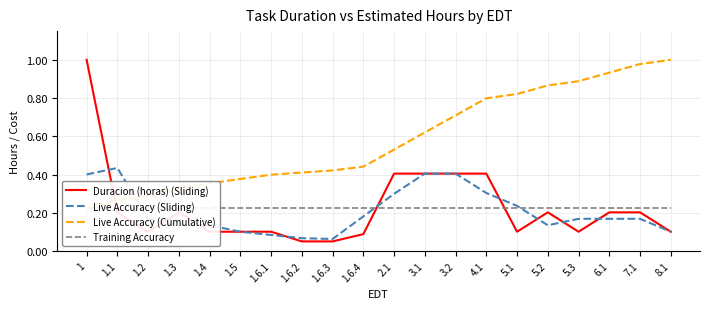

Which category has the highest value across all series?

1